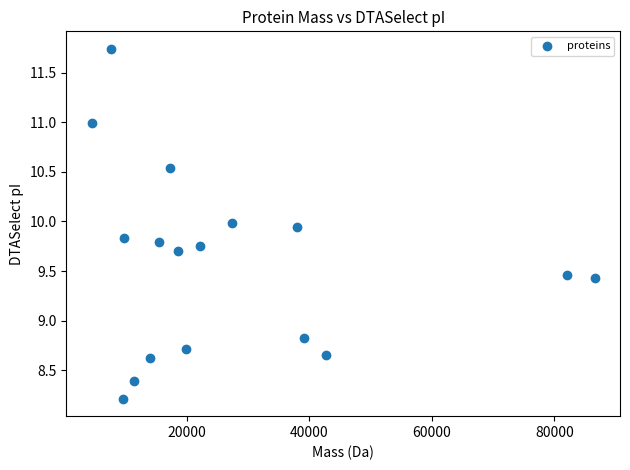

What Y value in the scatter plot is closest to 9?

8.8